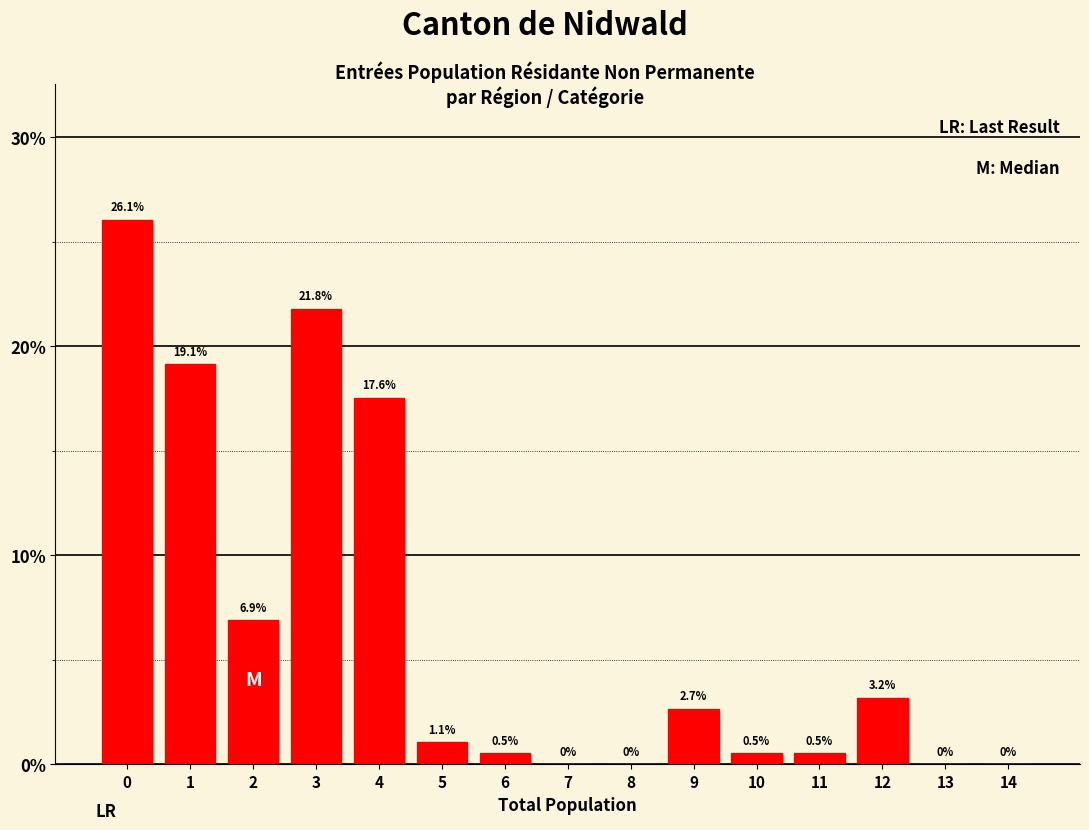

Reading left to right, extract all data points from this chart.

0=26.1	1=19.1	2=6.9	3=21.8	4=17.6	5=1.1	6=0.5	7=0.0	8=0.0	9=2.7	10=0.5	11=0.5	12=3.2	13=0.0	14=0.0